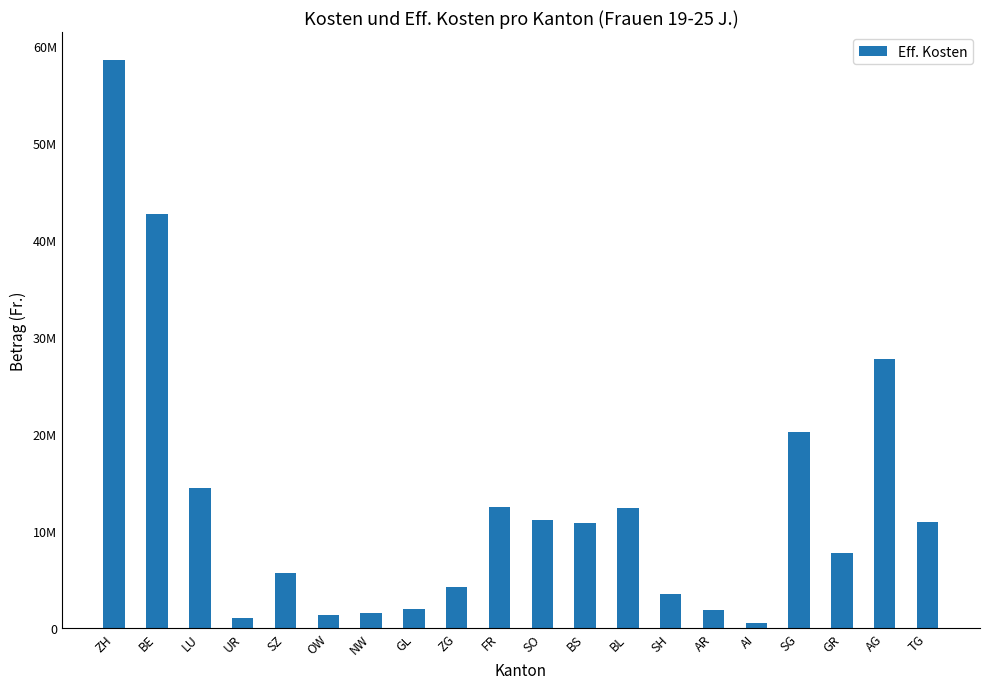

What position from the right is NW?

14